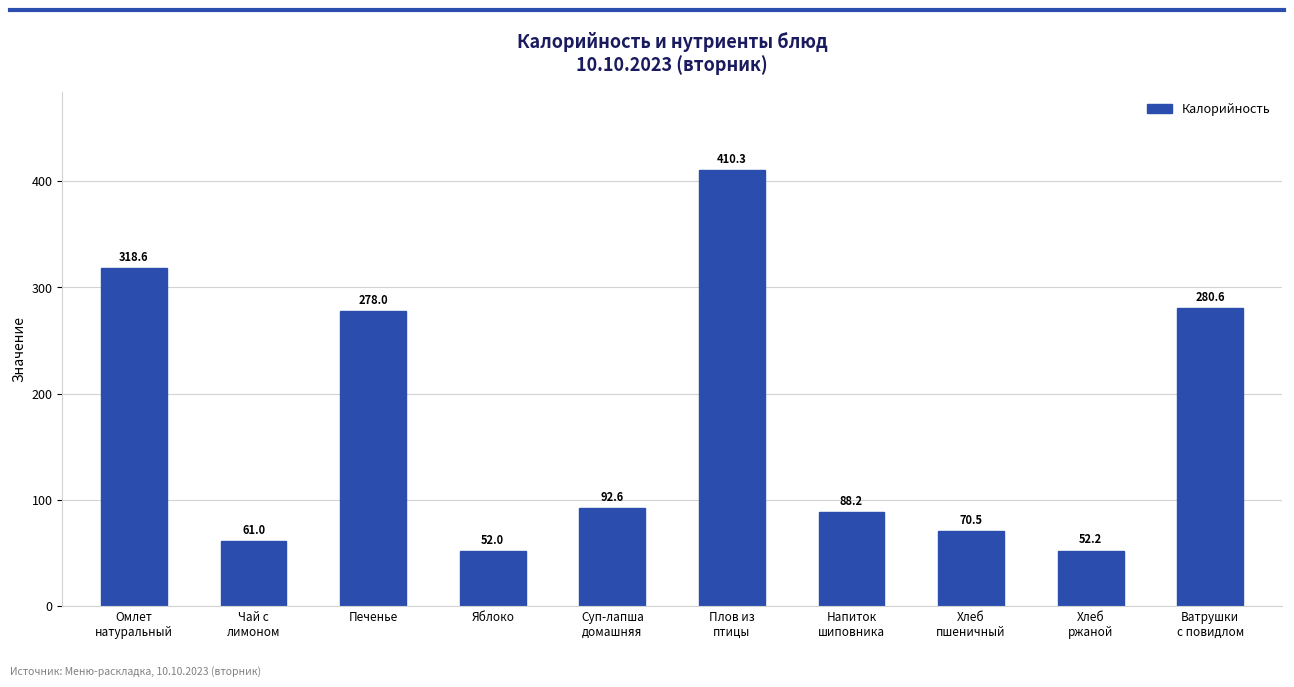

What is the difference between the maximum and minimum values?

358.3